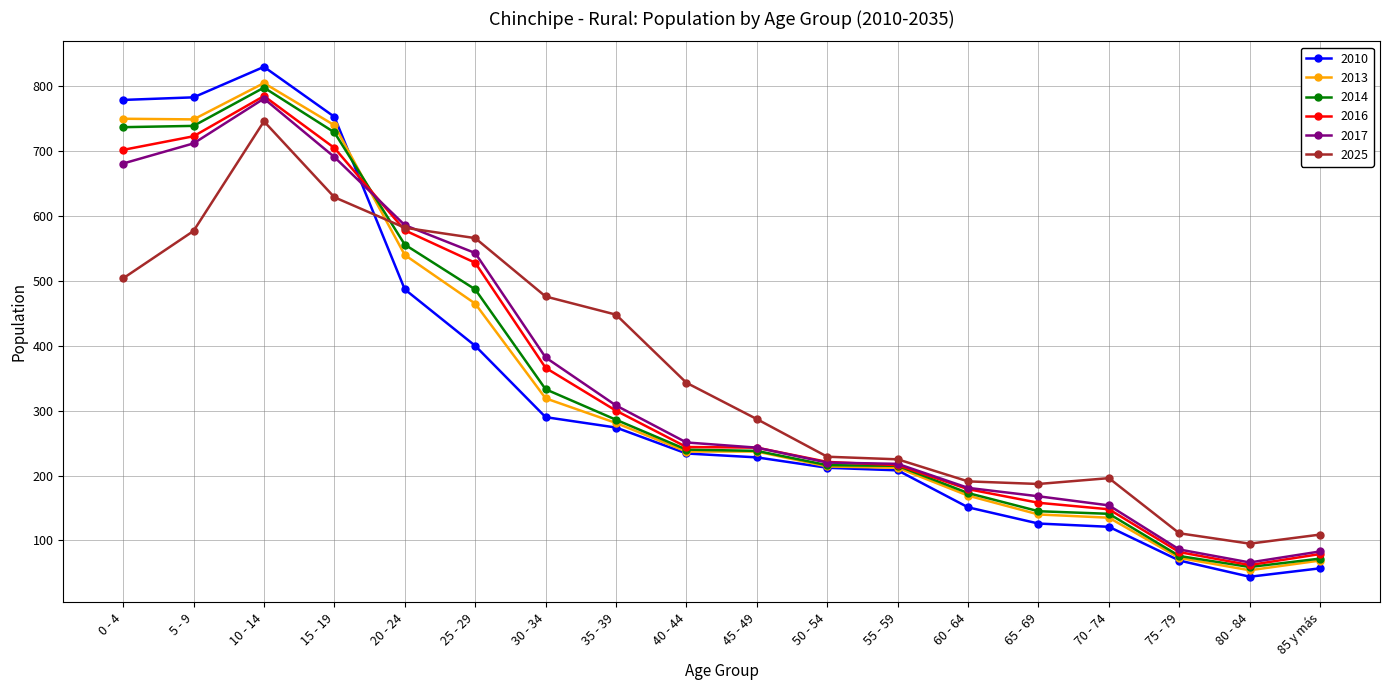

At which label is 2014 closest to 428?

25 - 29